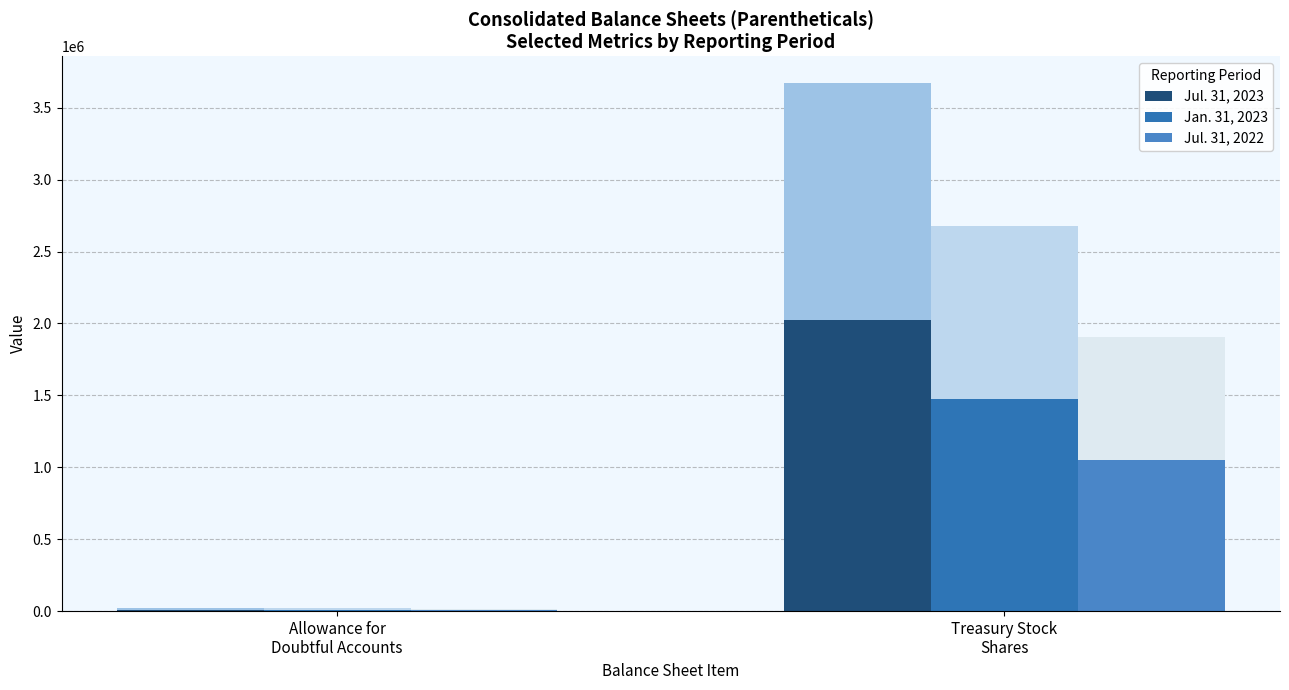

How many data points in Jul. 31, 2023 are above 2021250?

1